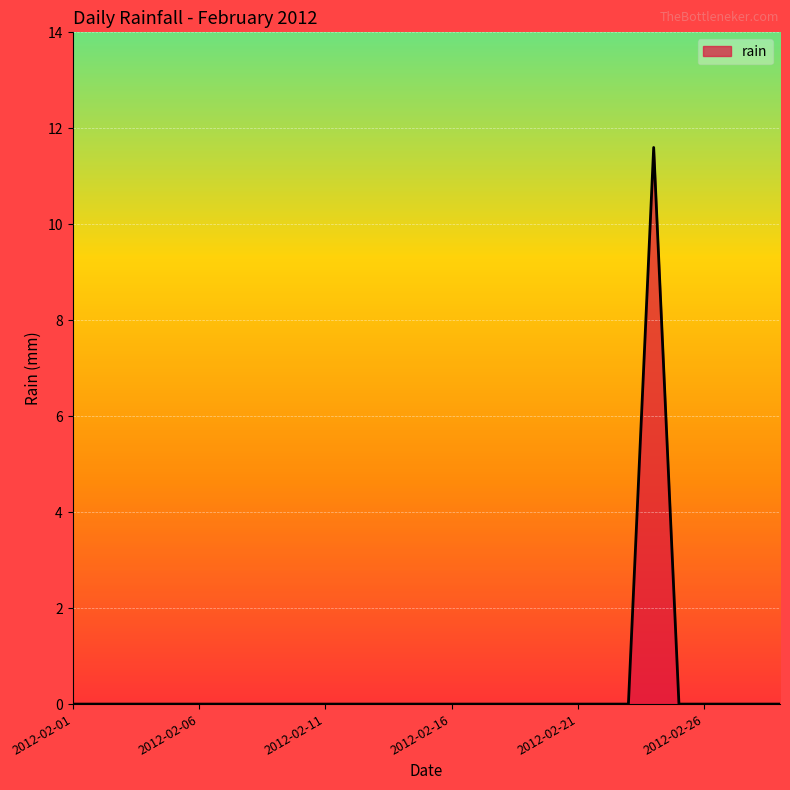

How many lines are shown in the chart?

1